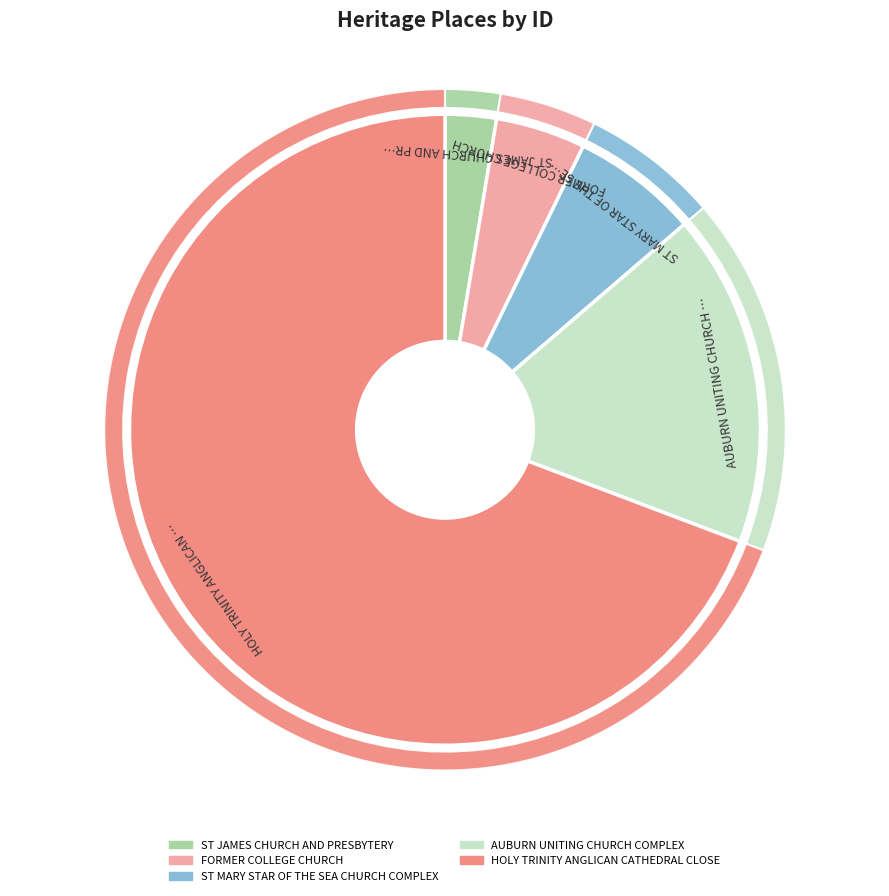

The AUBURN UNITING CHURCH COMPLEX slice represents 17% of the pie. True or false?

True